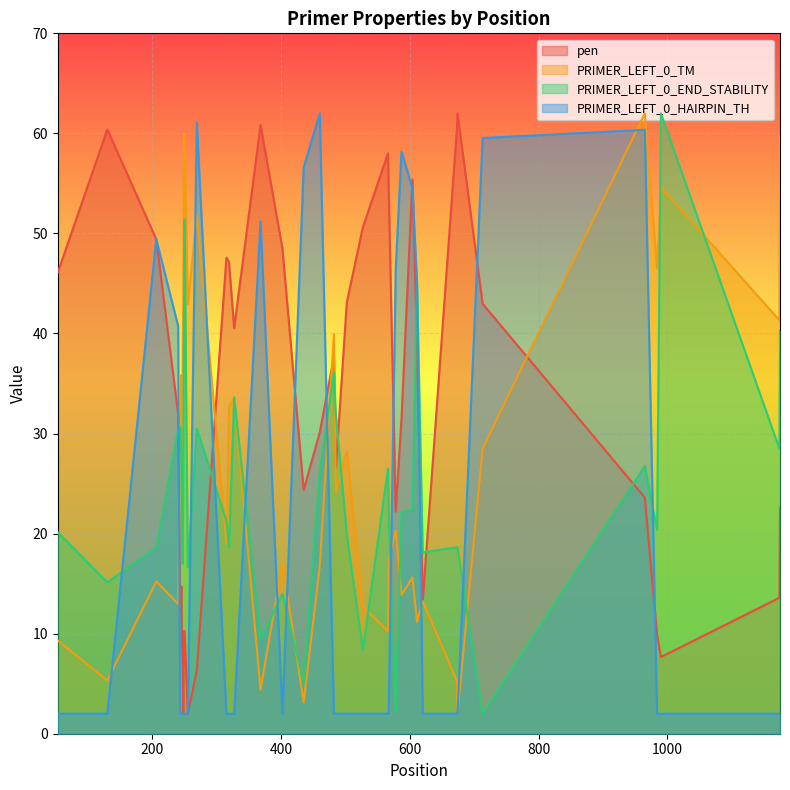

The PRIMER_LEFT_0_TM series shows 9.3 at 53. True or false?

True